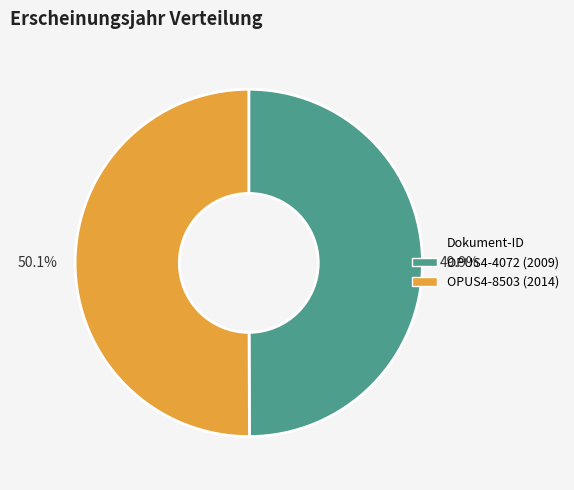

Approximately how many times larger is the value at 49.9% compared to 50.1%?

1.0